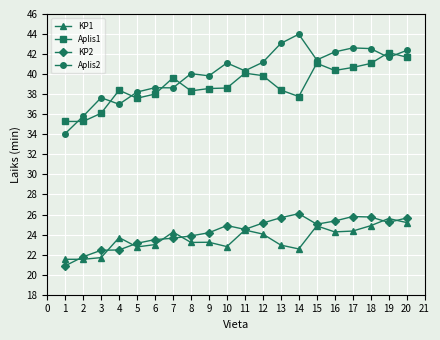

Where does the KP2 series first go above 24?

9